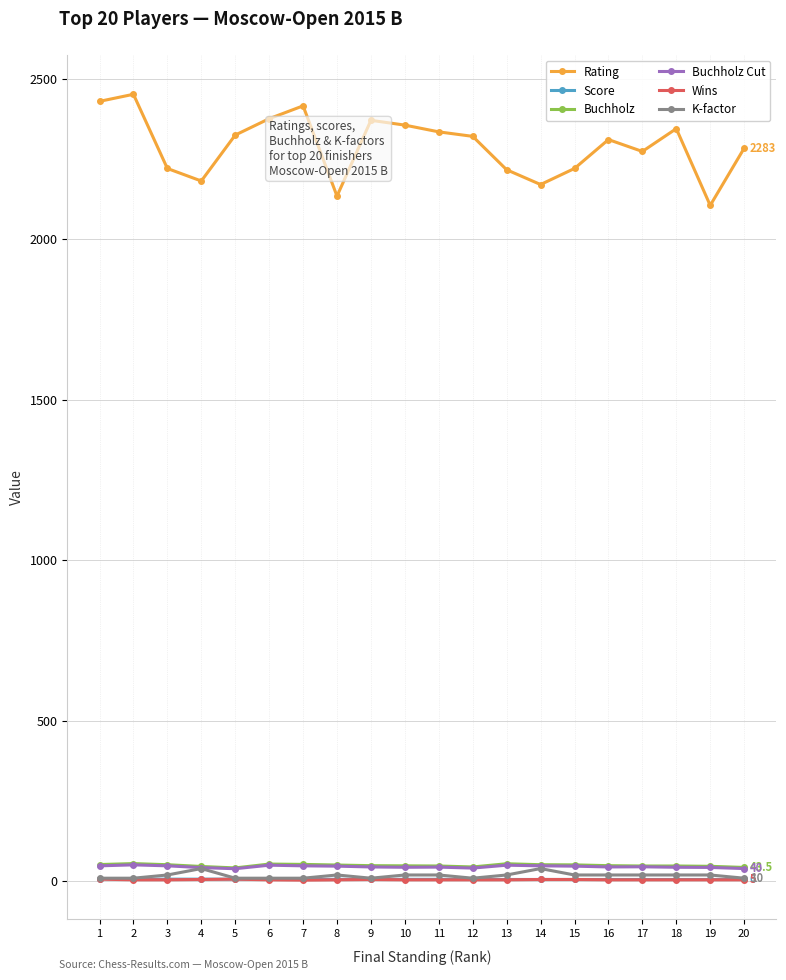

Read the Buchholz value at 11.

48.0